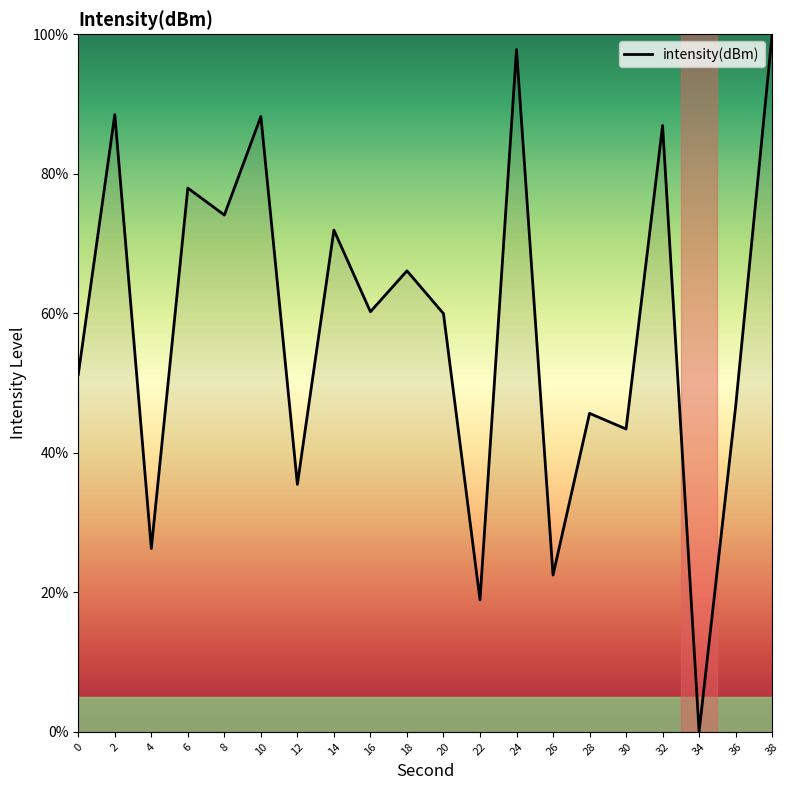

Is this an area chart (filled region under the line)?

No